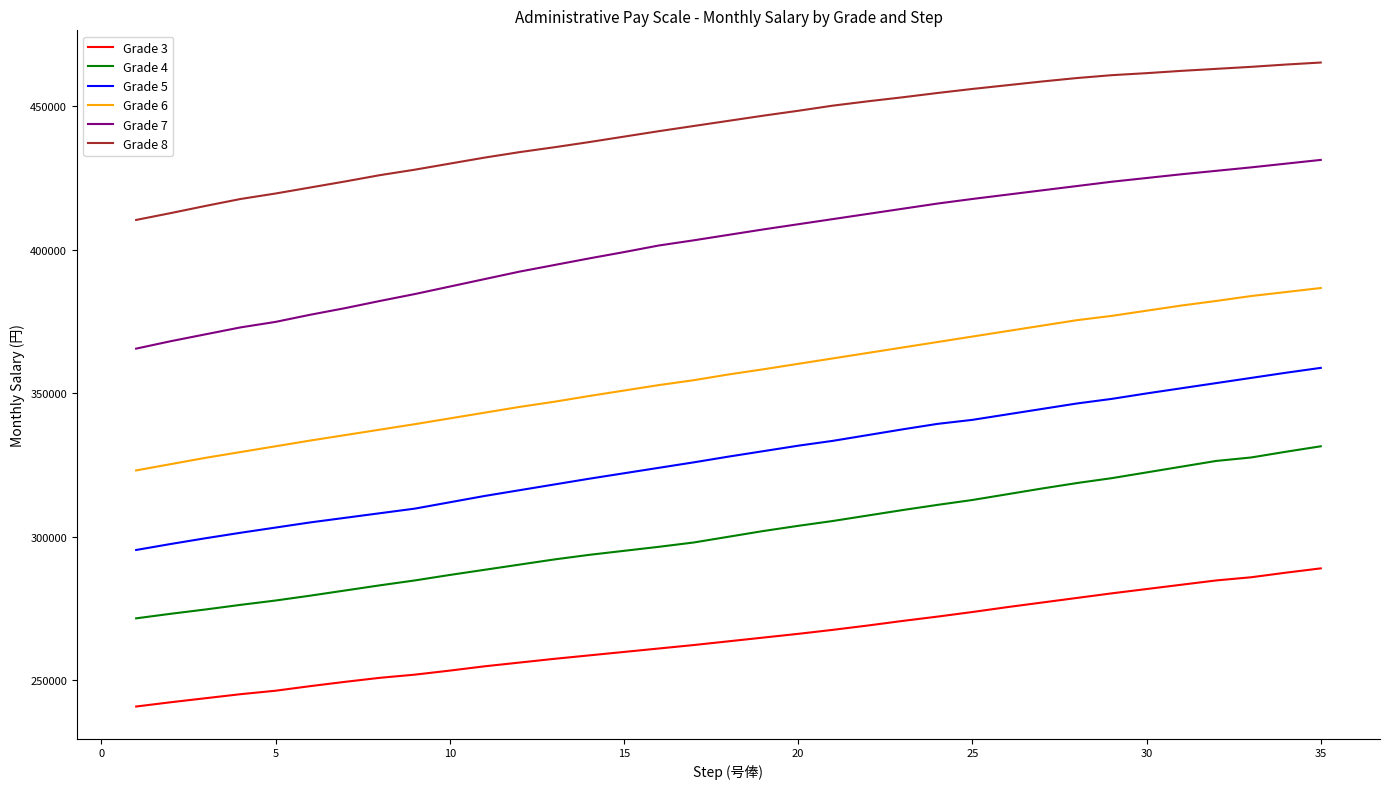

True or false: Grade 4 and Grade 7 intersect in this chart.

False